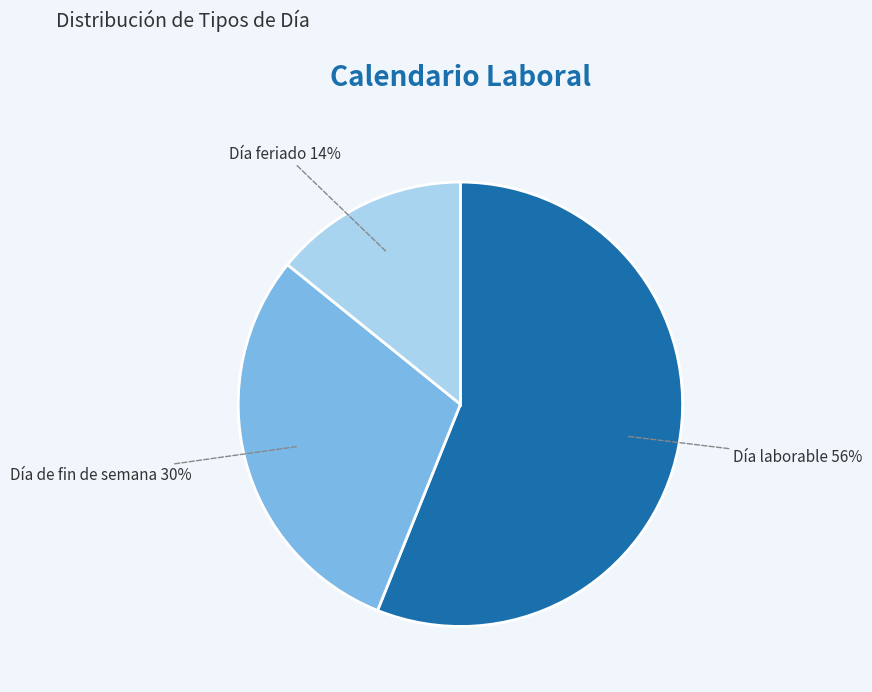

Do Día laborable 56% and Día de fin de semana 30% together represent more than half of the pie?

Yes